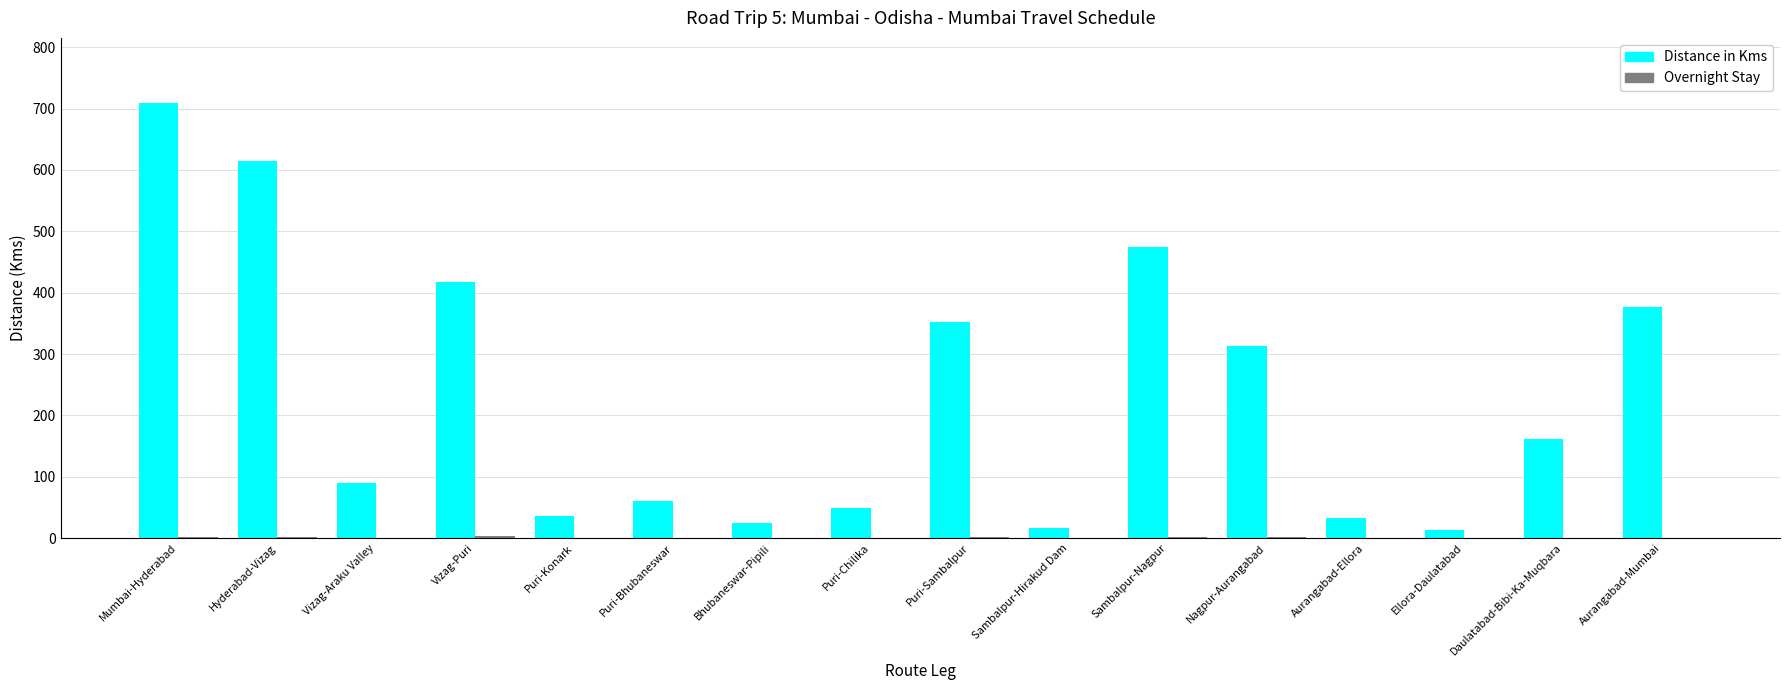

At which category does the chart reach its peak across all series?

Mumbai-Hyderabad